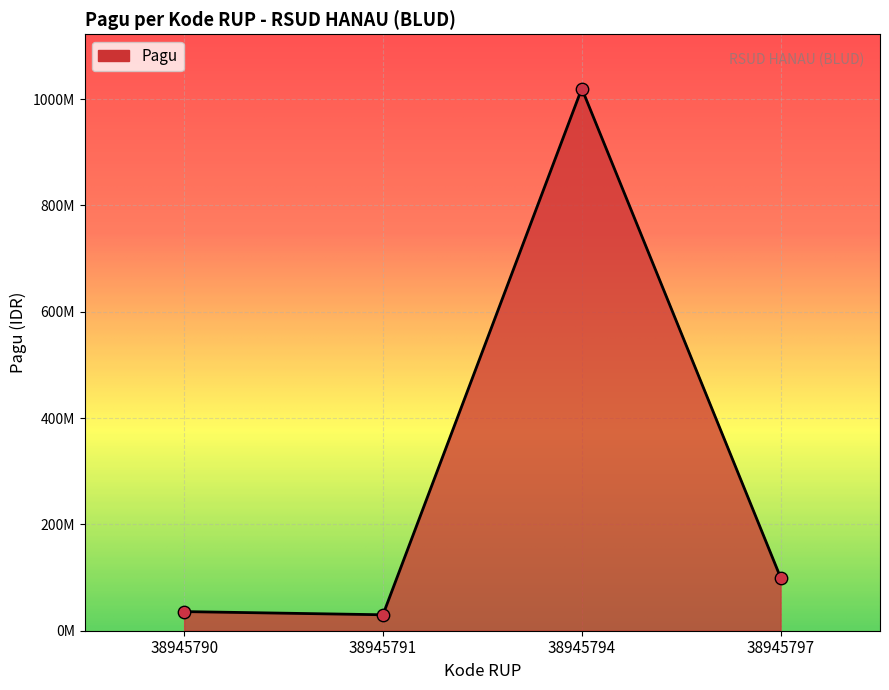

What is the change in value from 38945791 to 38945794?

+990000000